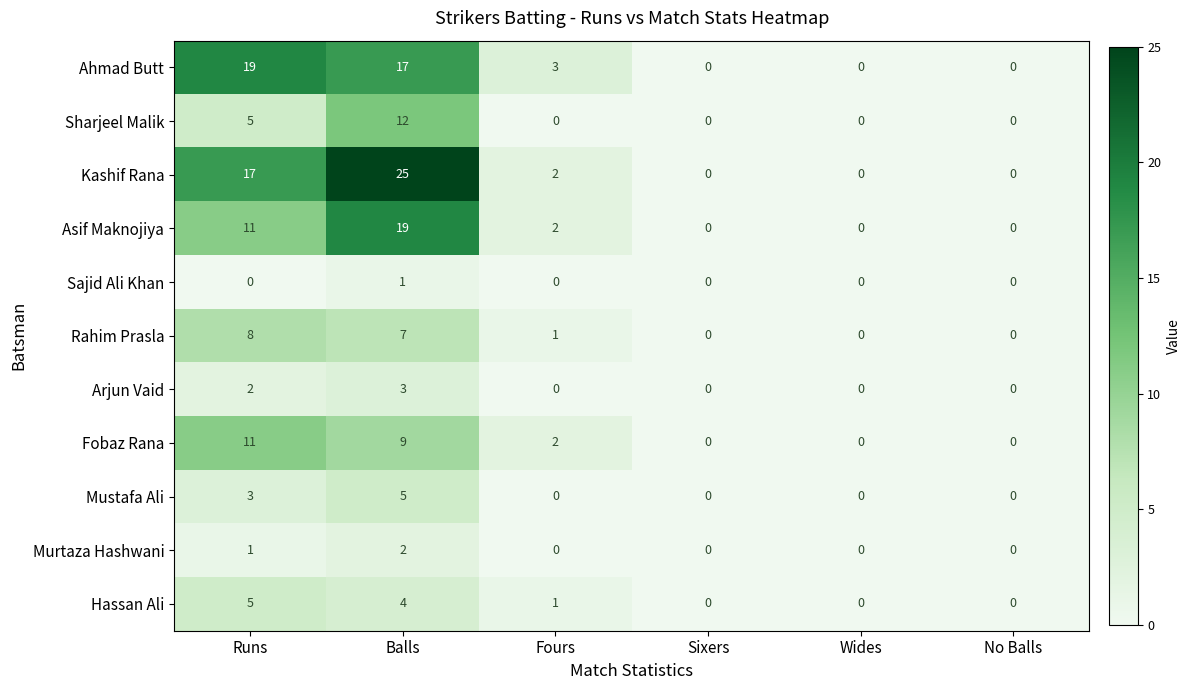

Where does the Ahmad Butt series first go above 3?

Runs